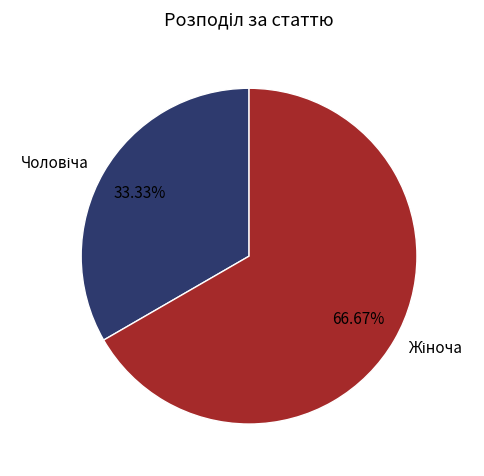

To the nearest percent, what is the average slice percentage?

50%